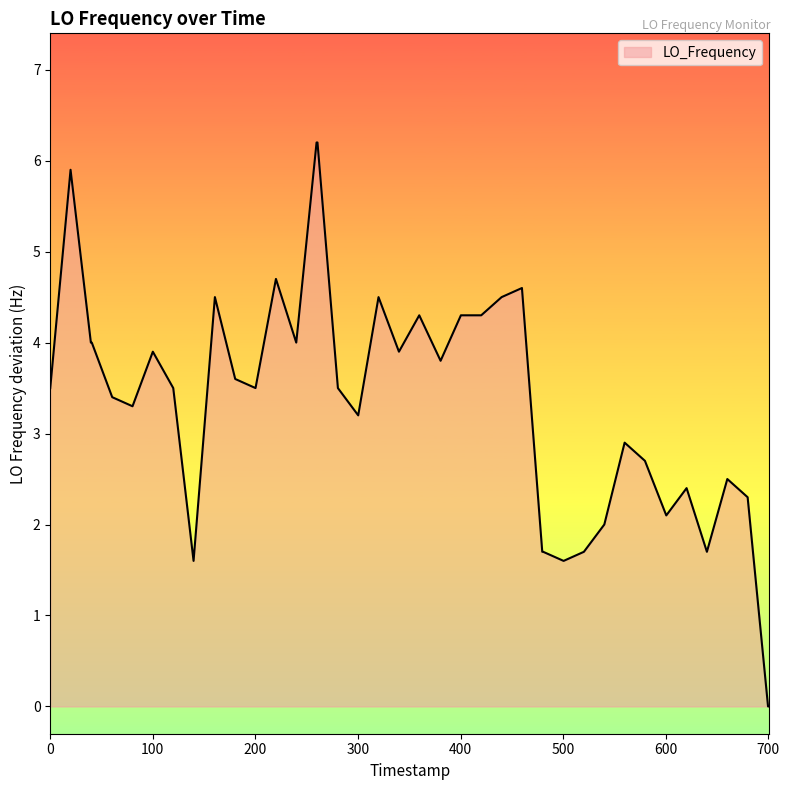

What is the greatest value displayed?

6.2